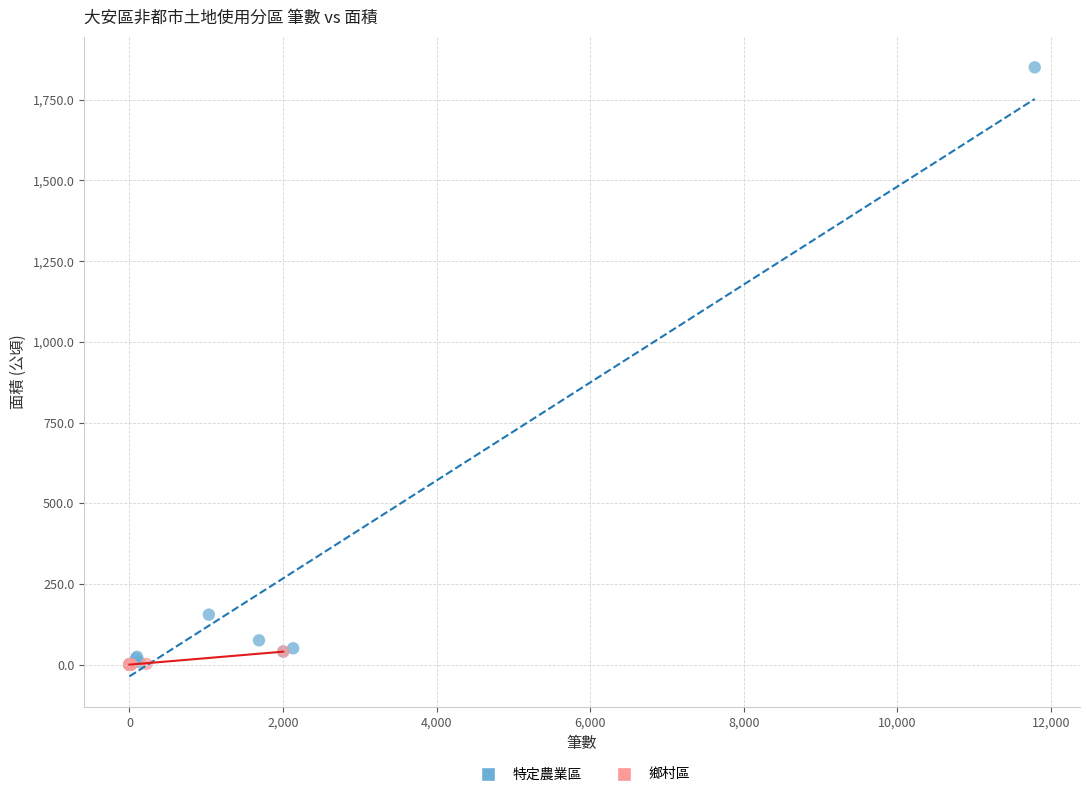

Which series has the widest spread of Y values?

特定農業區